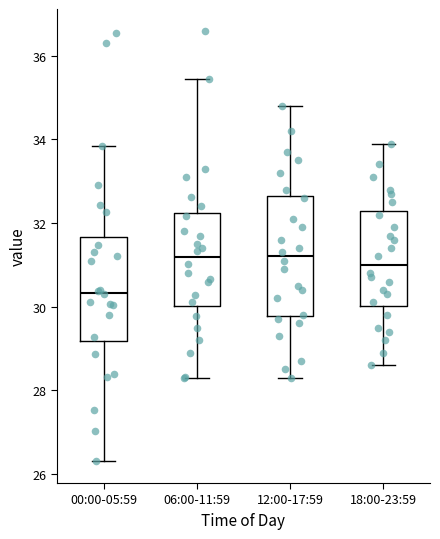

Reading left to right, transcribe this box plot: for each box, give where its median line is, the range the box spans, and where its two whiskers end, as read against the y-axis. The values are not printed on the chart, so give them approximately, as read against the axis.

00:00-05:59: median 30.4, box 29.2 to 31.6, whiskers 26.4 to 33.8
06:00-11:59: median 31.2, box 30.0 to 32.2, whiskers 28.4 to 35.4
12:00-17:59: median 31.2, box 29.8 to 32.6, whiskers 28.4 to 34.8
18:00-23:59: median 31.0, box 30.0 to 32.2, whiskers 28.6 to 34.0